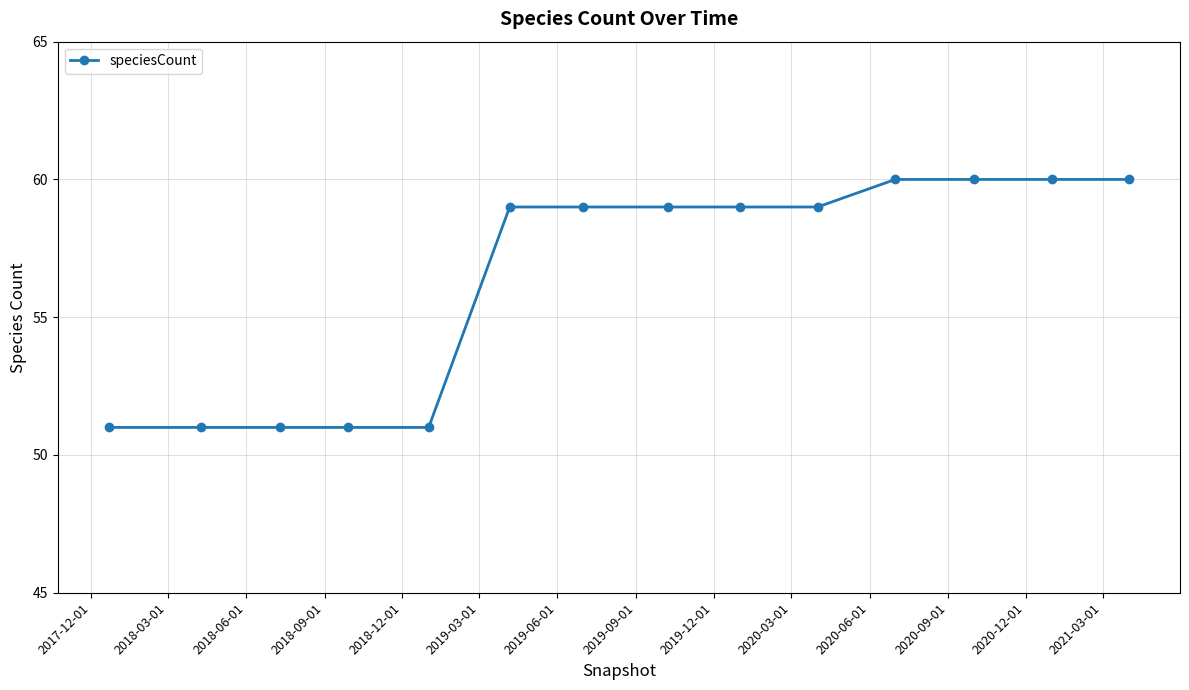

Reading right to left, extract all data points from this chart.

60	60	60	60	59	59	59	59	59	51	51	51	51	51